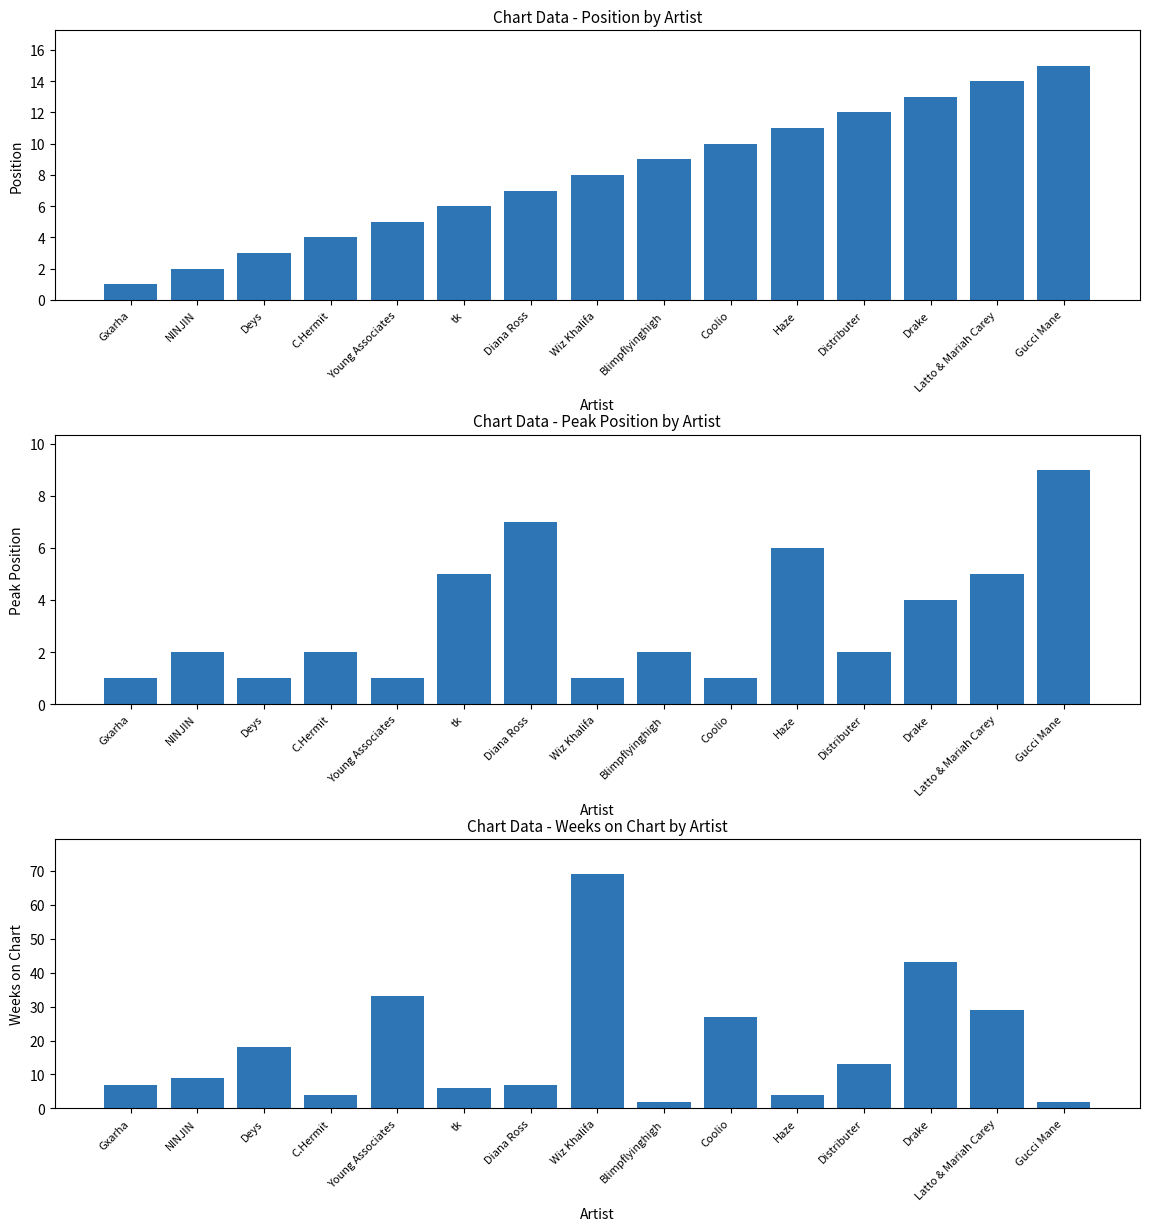

Rank the series by their maximum value, from lowest to highest.

Peak Position, Position, Weeks on Chart